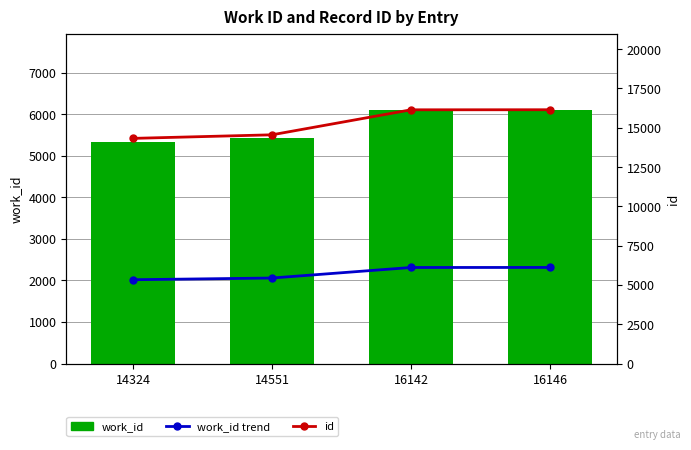

Reading right to left, what are all the values shown in this chart?

work_id: 16146=6112	16142=6109	14551=5439	14324=5330
work_id trend: 16146=6112	16142=6109	14551=5439	14324=5330
id: 16146=16146	16142=16142	14551=14551	14324=14324